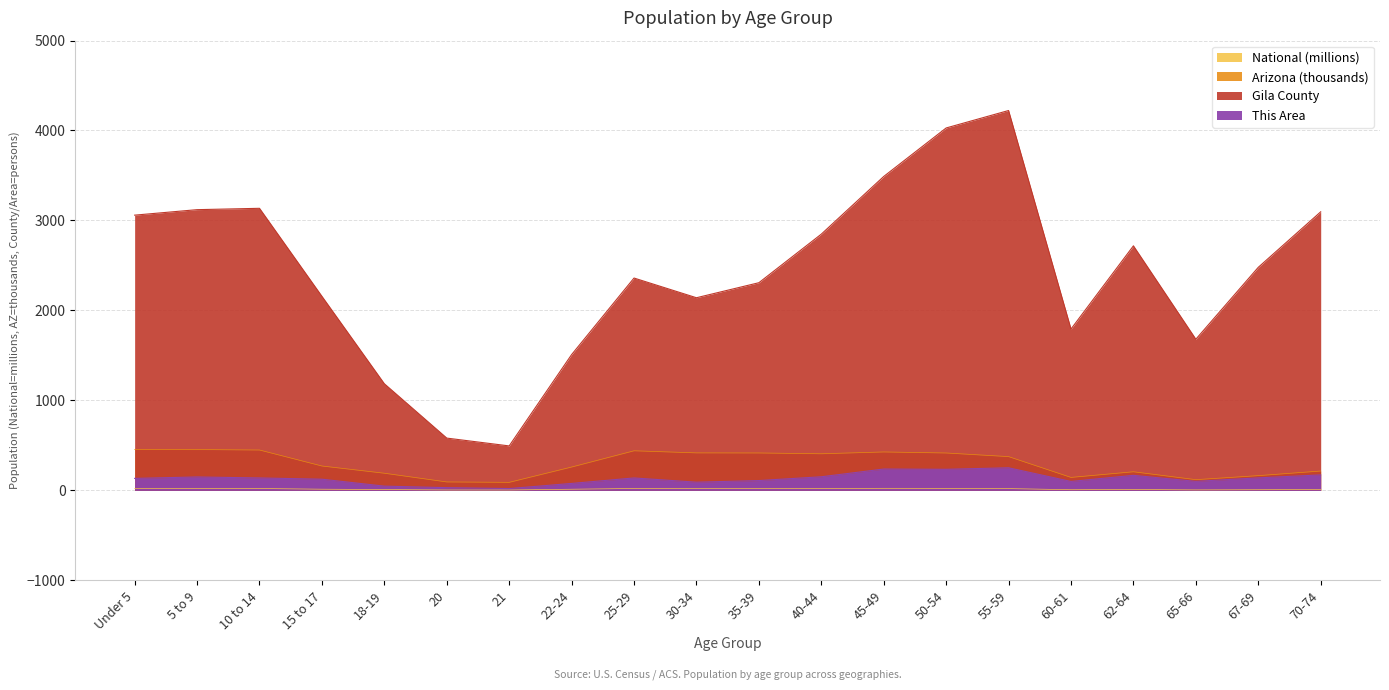

What are all the series names shown in the legend?

This Area, Gila County, Arizona, National